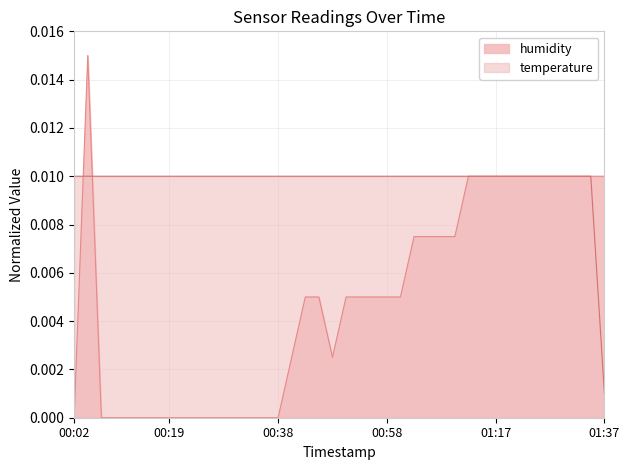

At which label does temperature reach its peak?

00:02